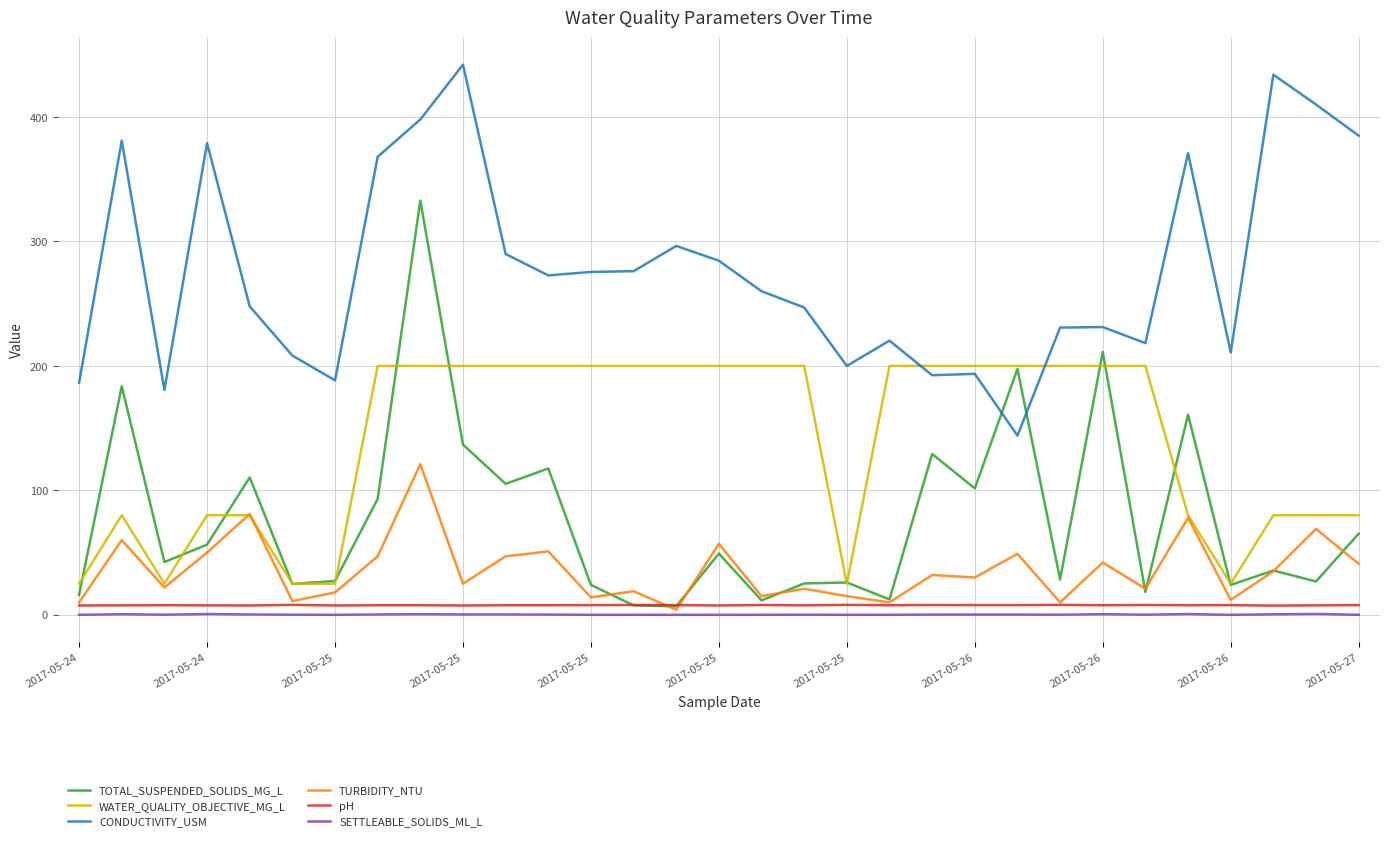

True or false: SETTLEABLE_SOLIDS_ML_L and CONDUCTIVITY_USM intersect in this chart.

False